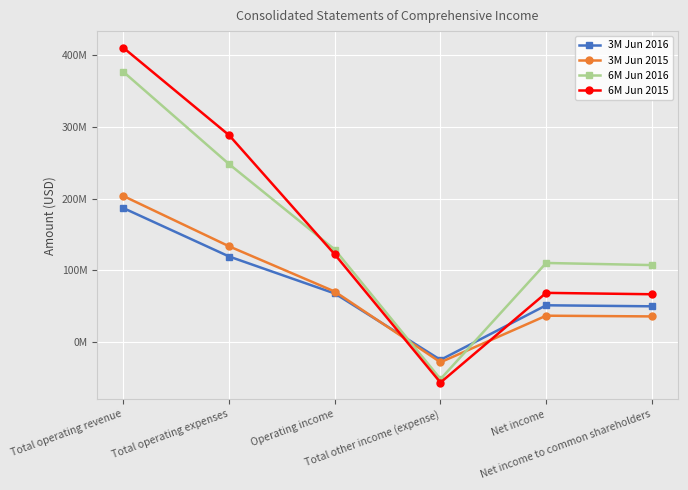

Is this an area chart (filled region under the line)?

No